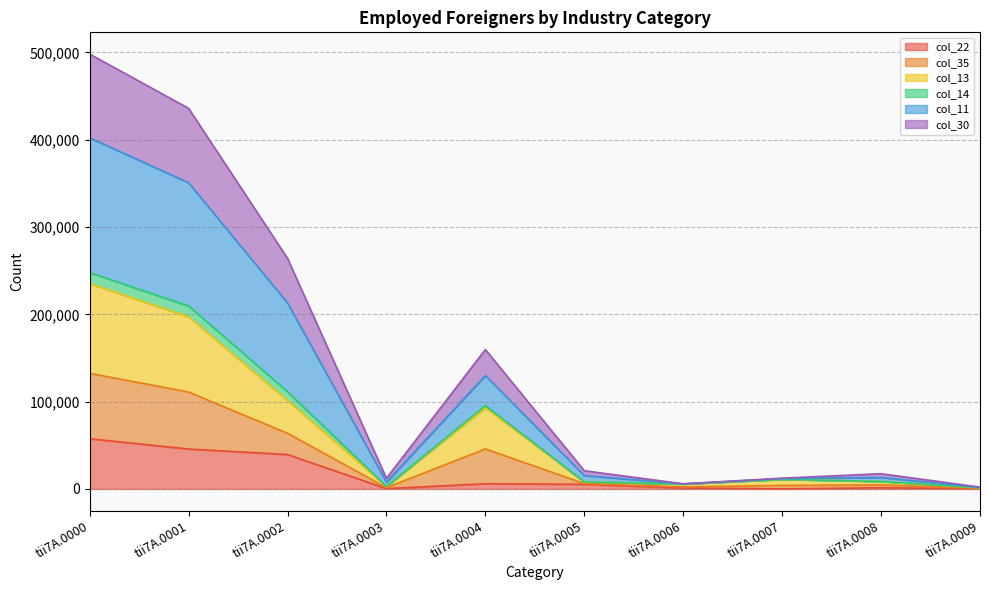

The col_13 series shows 62177 at tii7A.0002. True or false?

False